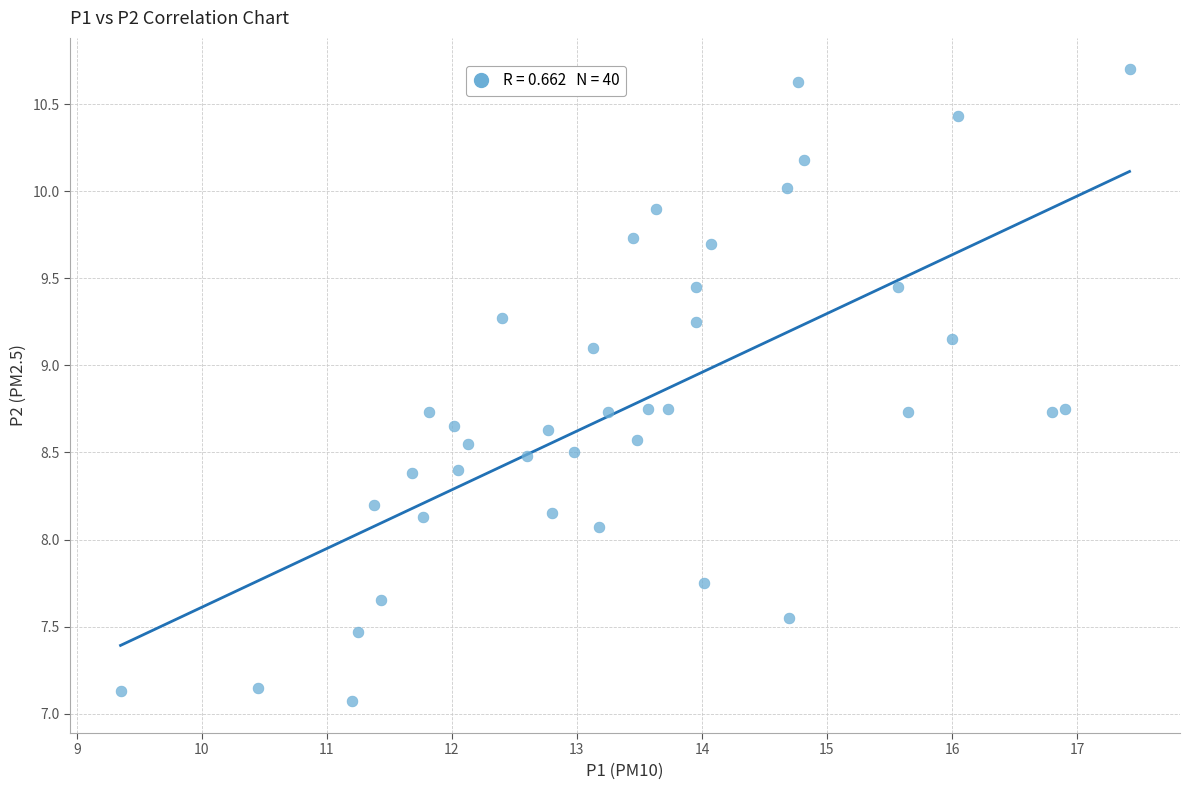

What is the range of Y values (max minus min)?

3.6